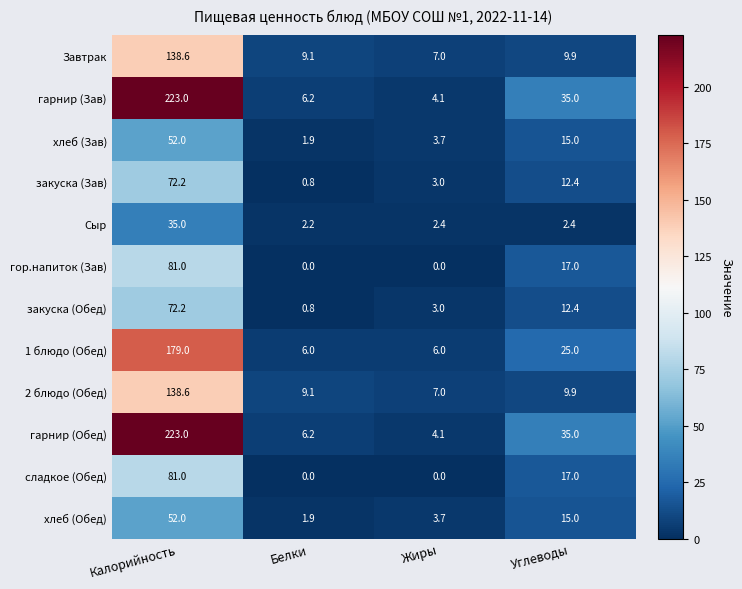

What is the sum of the хлеб (Обед) values at Углеводы and Белки?

16.9